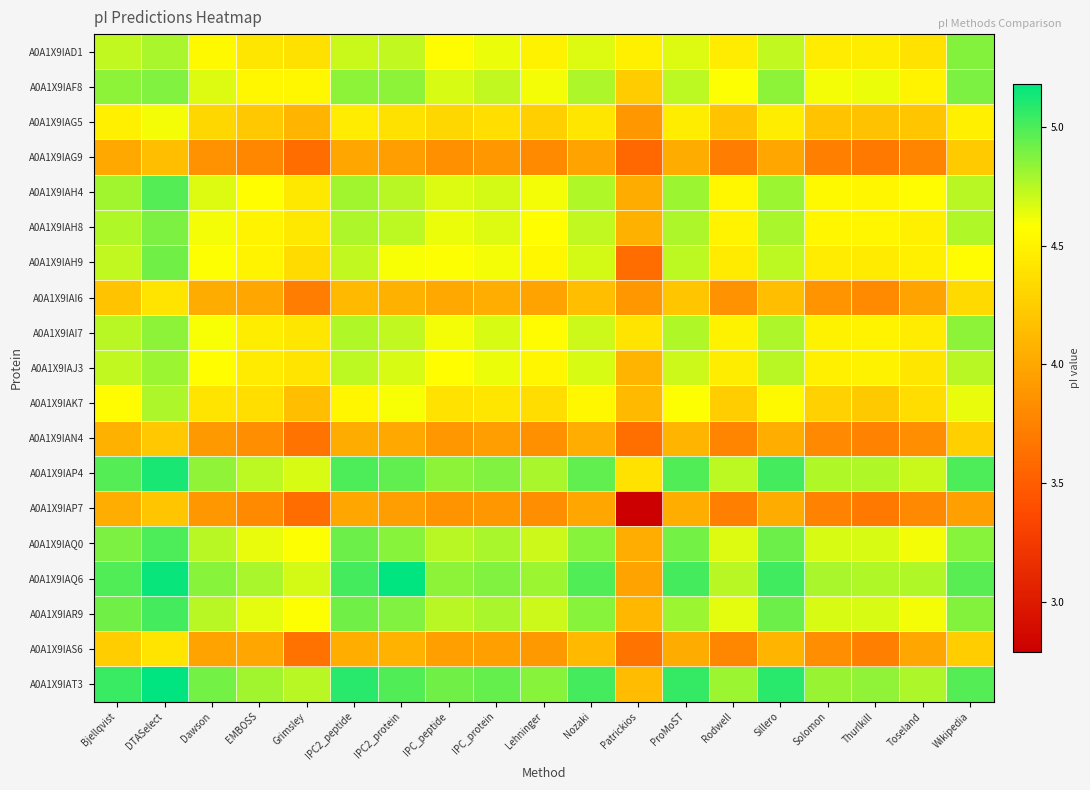

At Grimsley, list the series in order from smallest to largest.

A0A1X9IAG9, A0A1X9IAP7, A0A1X9IAS6, A0A1X9IAN4, A0A1X9IAI6, A0A1X9IAG5, A0A1X9IAK7, A0A1X9IAH9, A0A1X9IAD1, A0A1X9IAJ3, A0A1X9IAI7, A0A1X9IAH4, A0A1X9IAH8, A0A1X9IAF8, A0A1X9IAQ0, A0A1X9IAR9, A0A1X9IAP4, A0A1X9IAQ6, A0A1X9IAT3